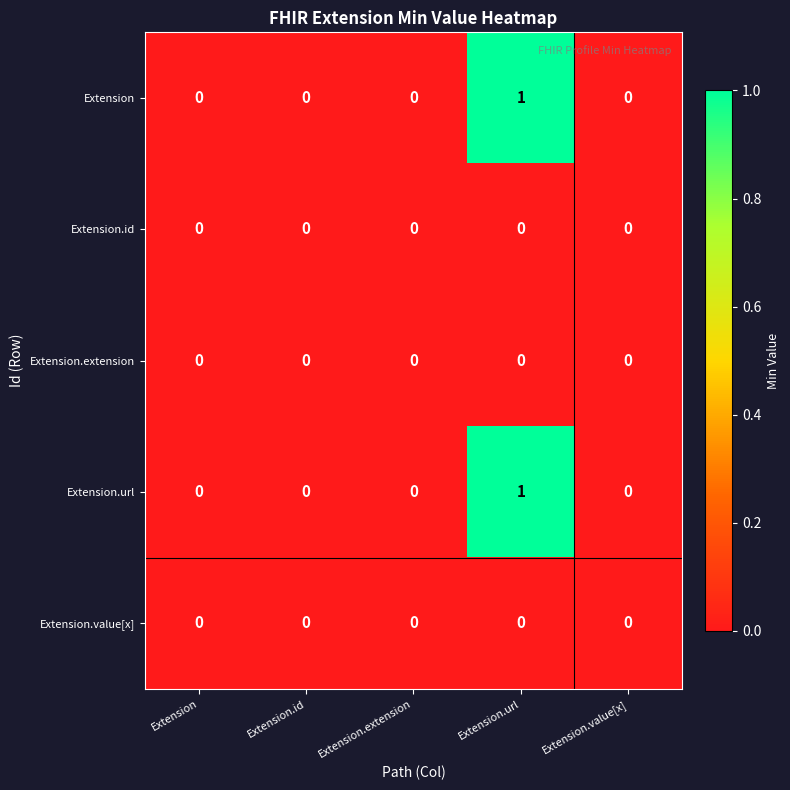

How many Extension.url values are between 0 and 1?

5